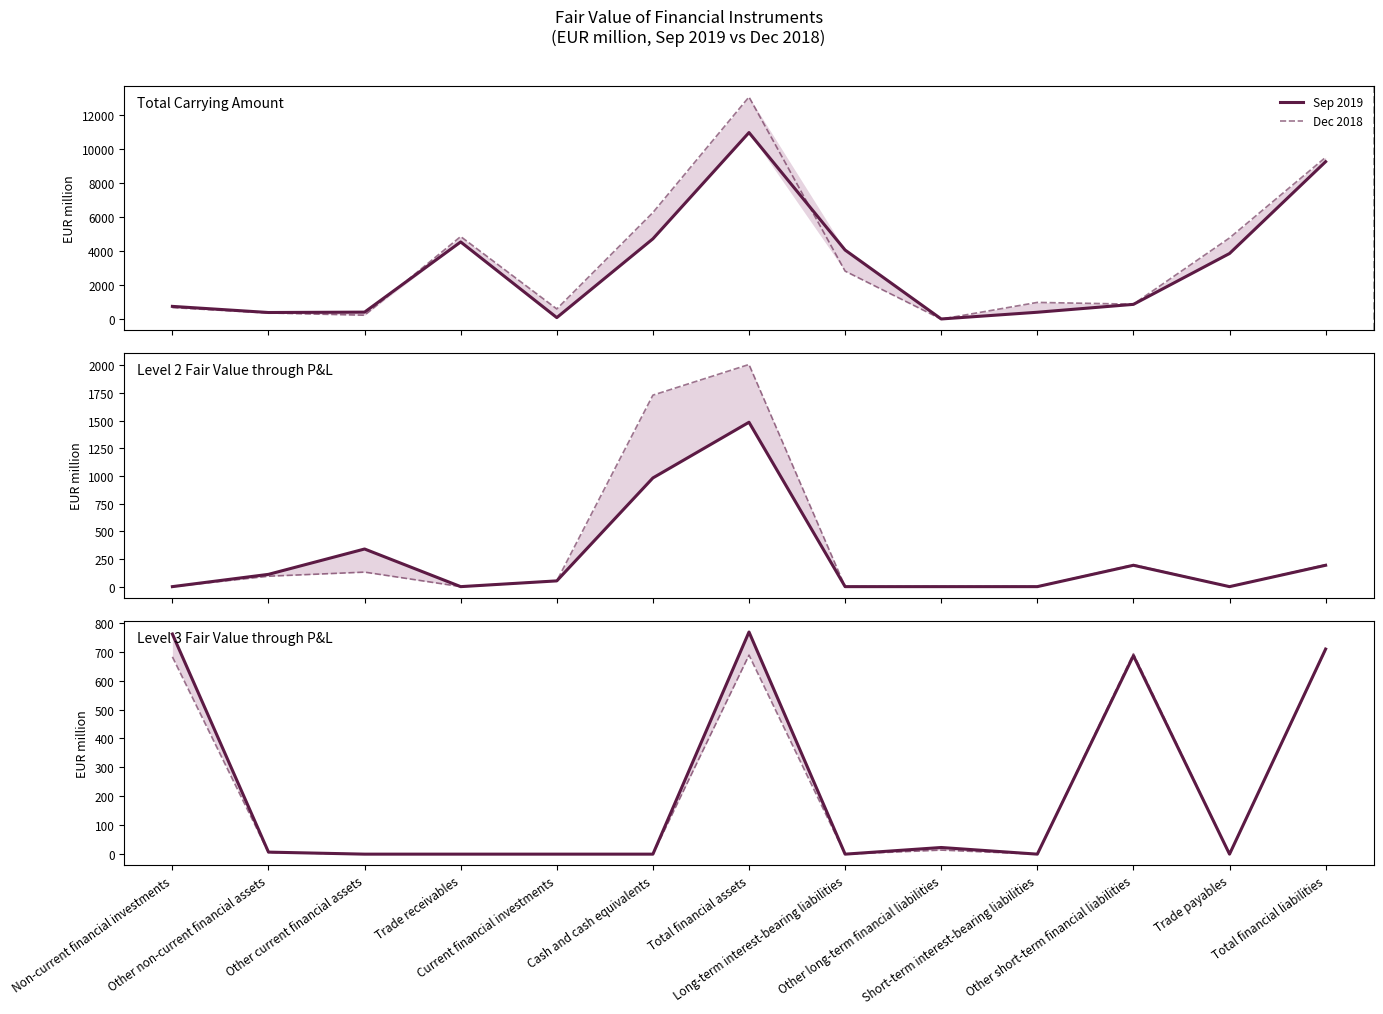

Reading right to left, extract all data points from this chart.

Sep 2019: 709	0	686	0	23	0	768	0	0	0	0	7	761
Dec 2018: 707	0	693	0	14	0	688	0	0	0	0	6	682